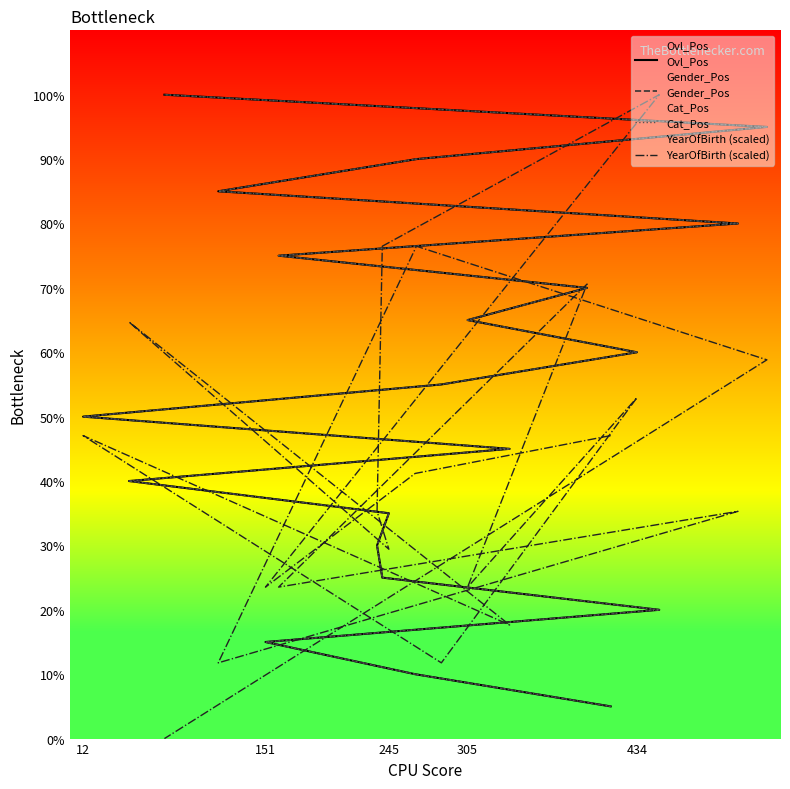

True or false: Cat_Pos and Gender_Pos cross at least once.

False